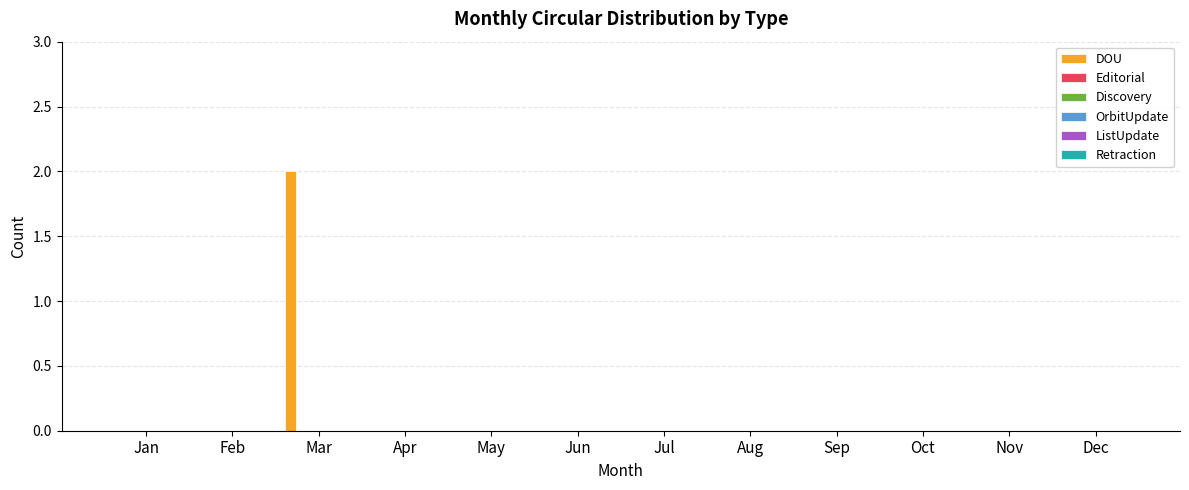

Count the number of data series in this chart.

1